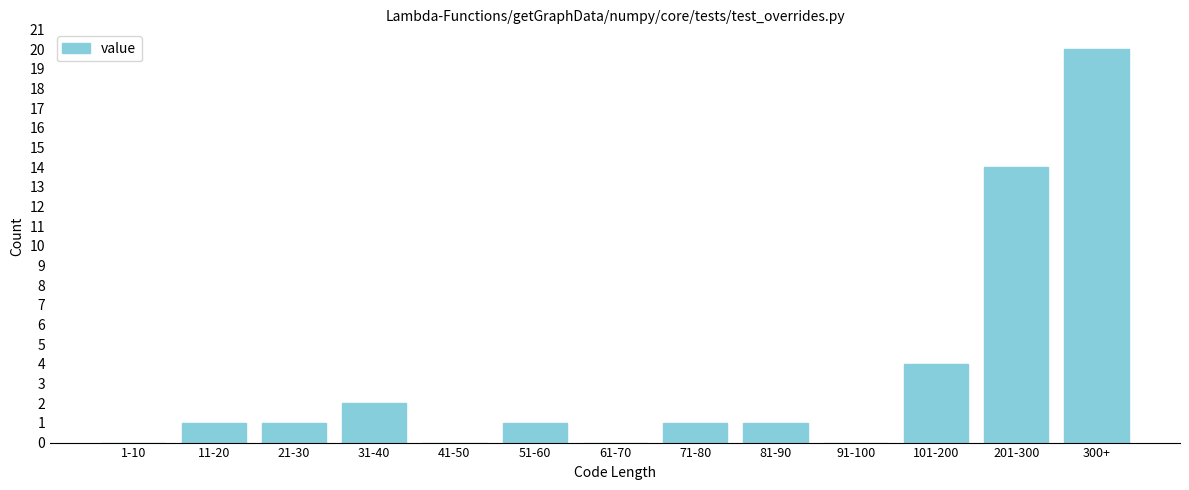

Reading left to right, list all the values displayed in this chart.

1-10=0	11-20=1	21-30=1	31-40=2	41-50=0	51-60=1	61-70=0	71-80=1	81-90=1	91-100=0	101-200=4	201-300=14	300+=20